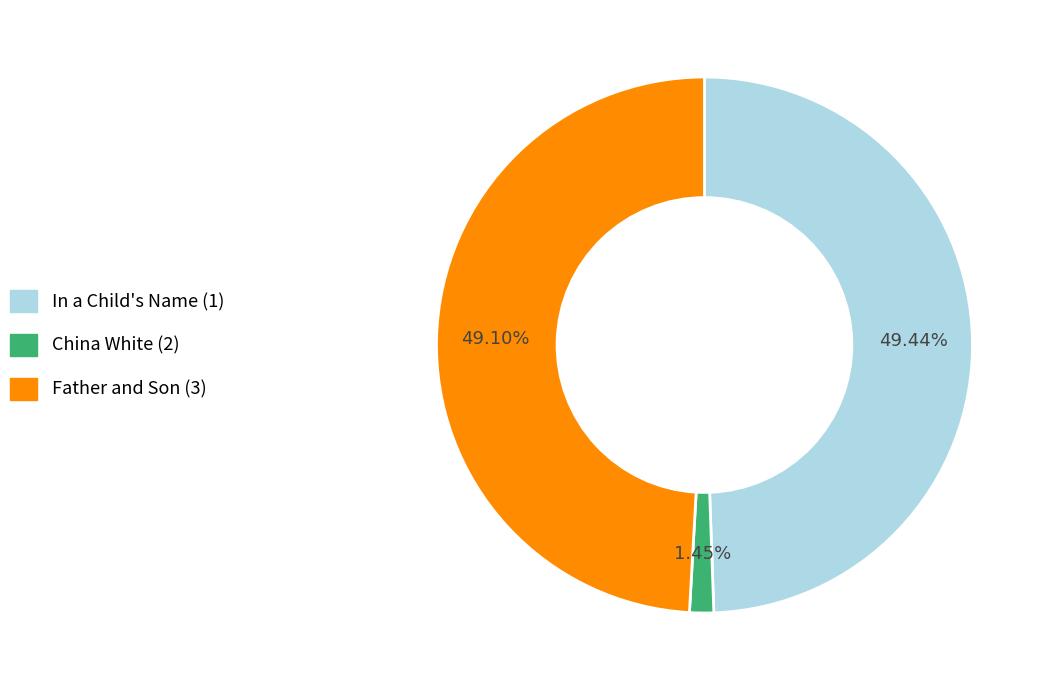

What percentage is the China White (2) slice, to the nearest percent?

1%